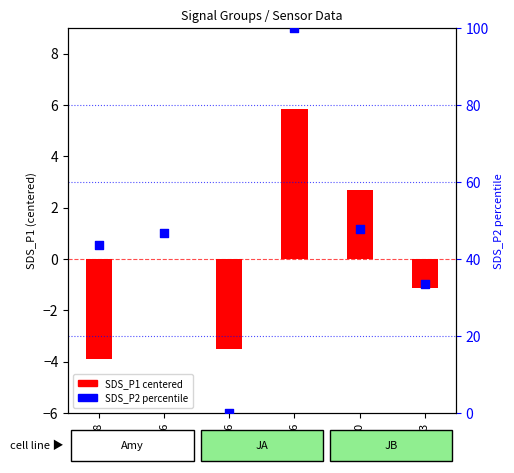

What are all the series names shown in the legend?

SDS_P1 (centered), SDS_P2 percentile